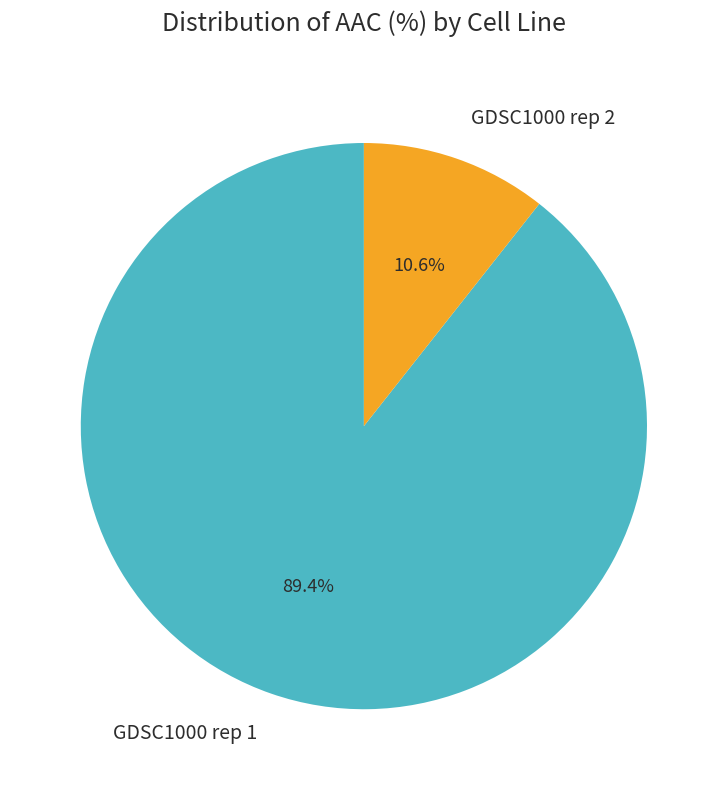

How many segments does this pie chart have?

2